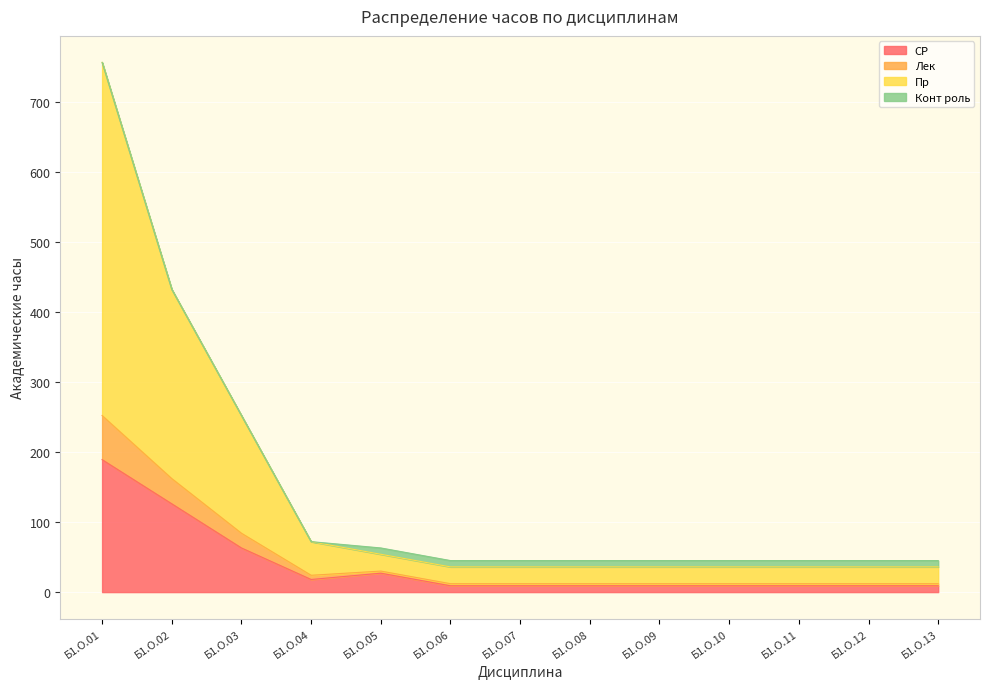

What is the maximum value for СР?

189